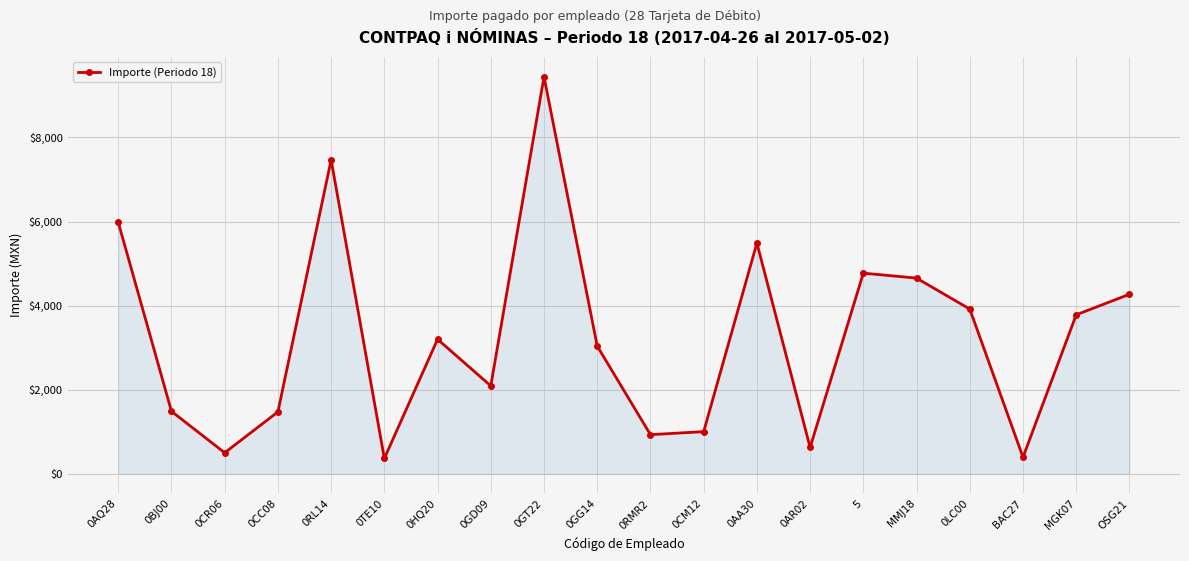

How many distinct data groups are displayed?

1